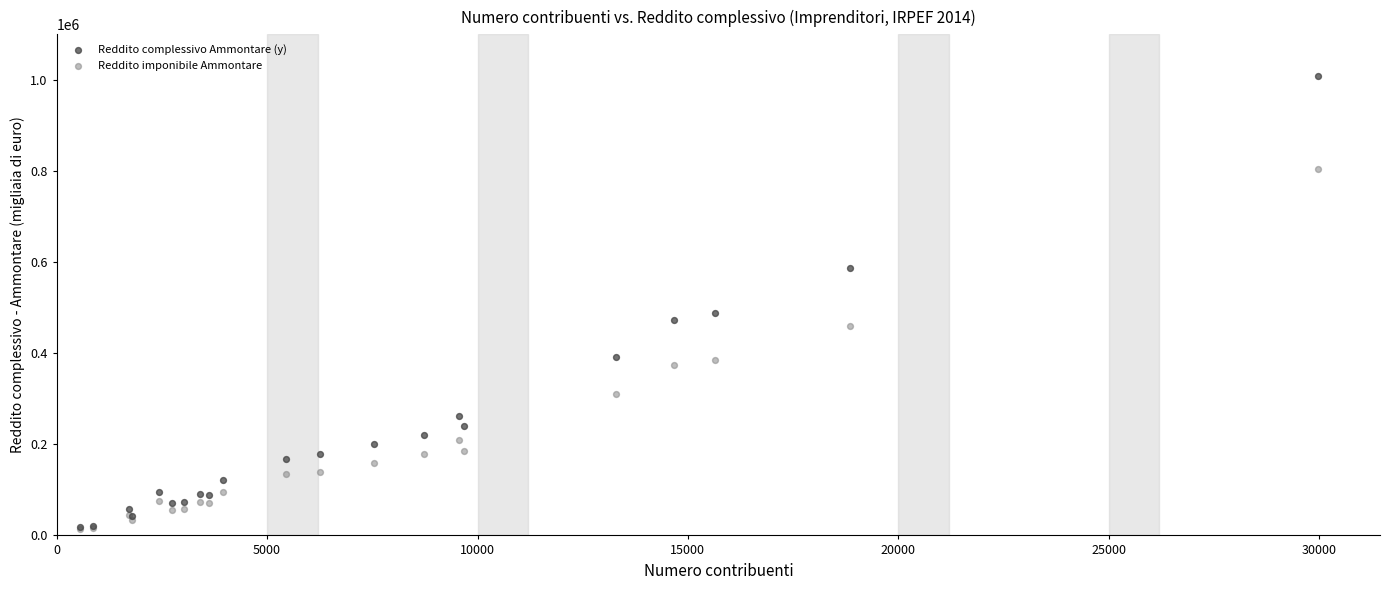

Across all series, what Y value is closest to 511924?

488158